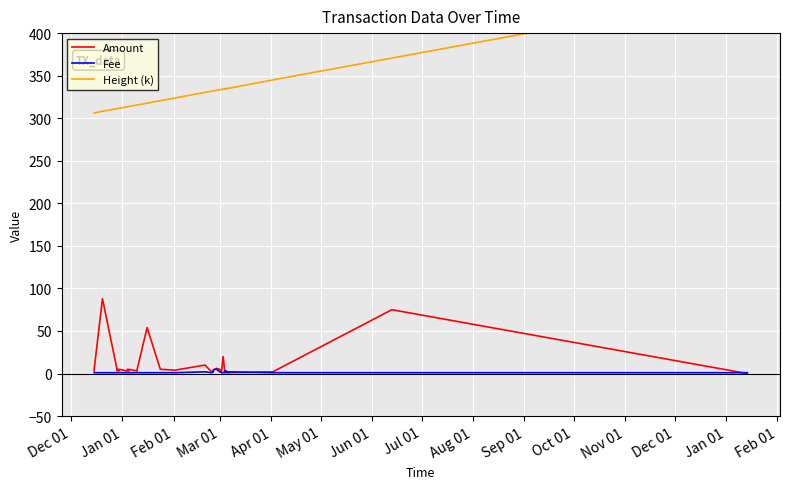

How many interior local valleys does the Amount series have?

8